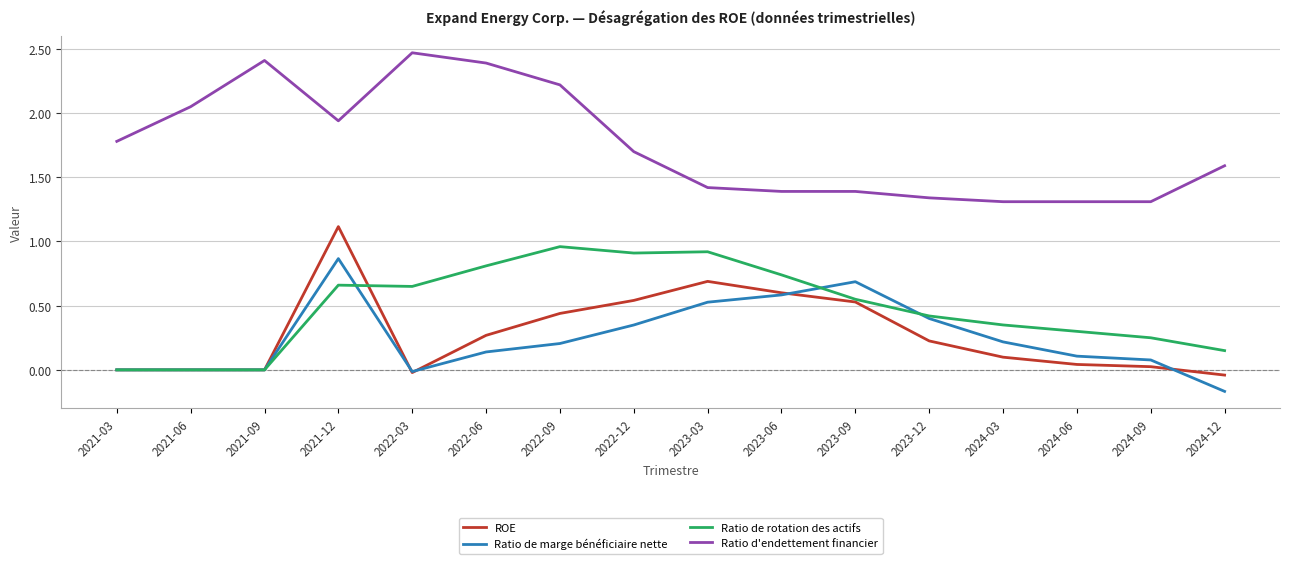

Is the value of Ratio de marge bénéficiaire nette at 2022-06 greater than the value of Ratio de rotation des actifs at 2021-06?

Yes